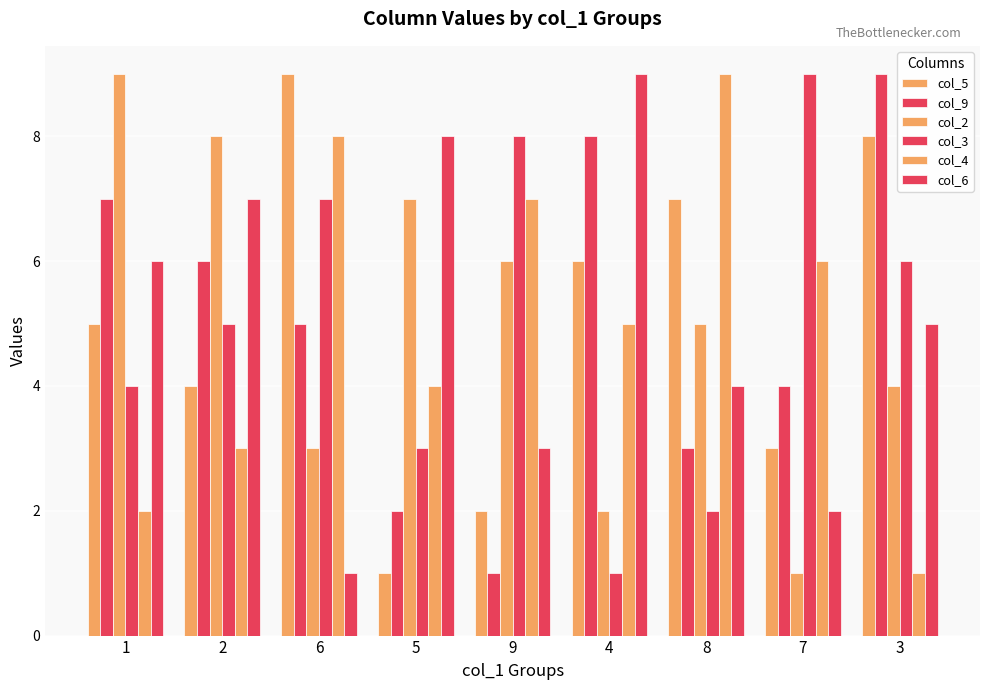

Rank the series at 3 from highest to lowest value.

col_9, col_5, col_3, col_6, col_2, col_4